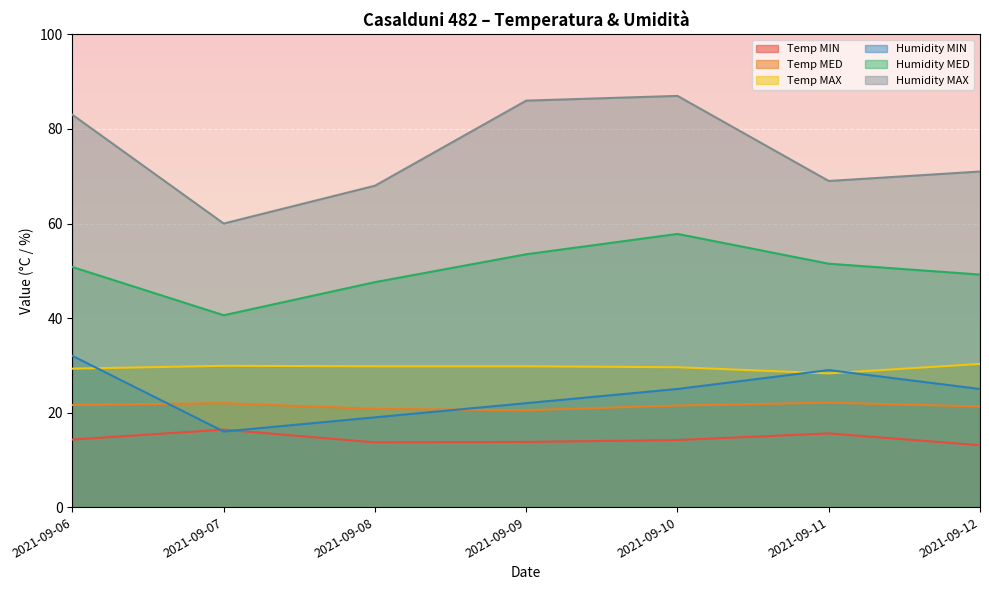

Count the number of data series in this chart.

6